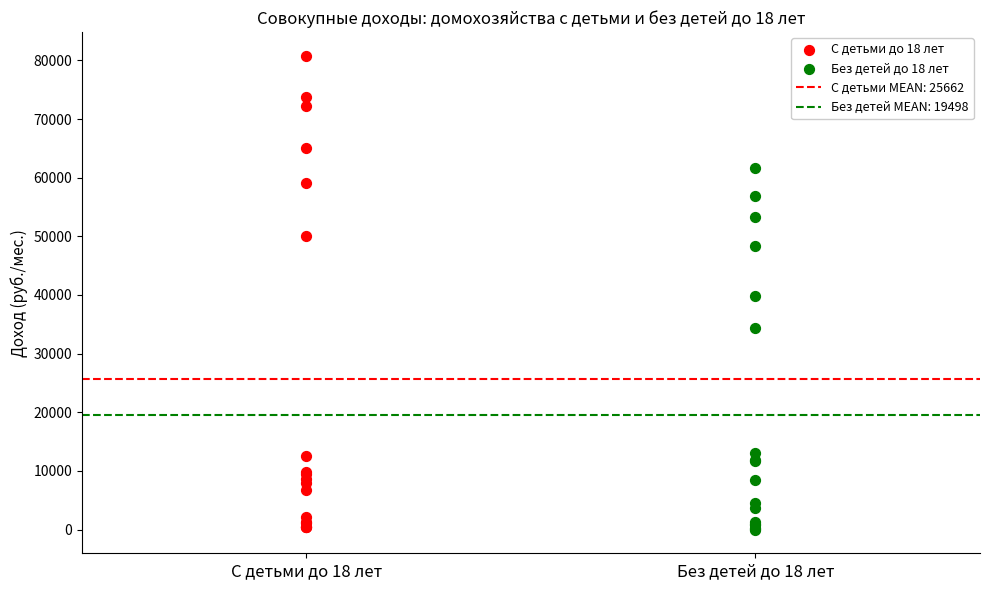

Which series reaches the maximum Y coordinate?

С детьми до 18 лет